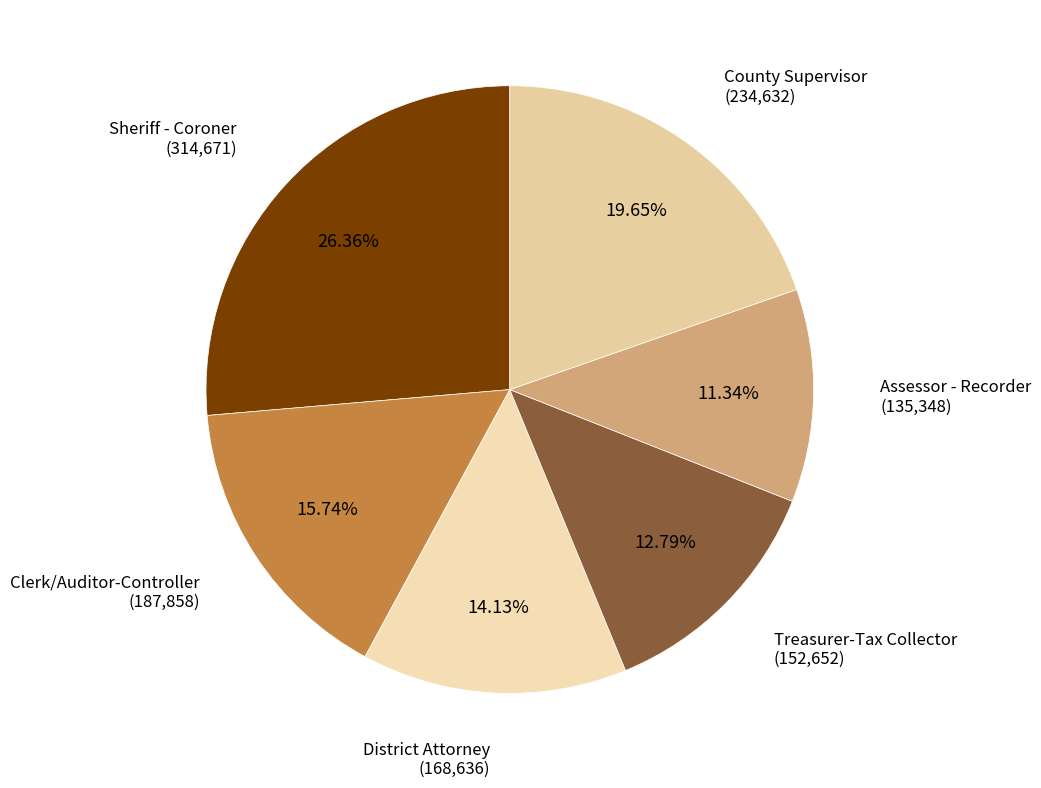

Count the number of slices in the pie.

6